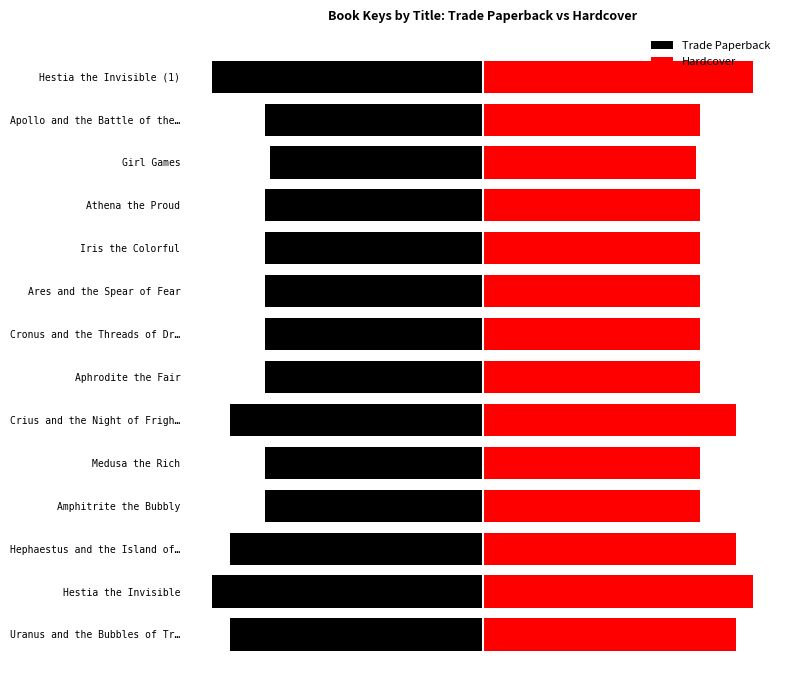

What is the value of the Trade Paperback bar at the 9th from the left?

-80.6